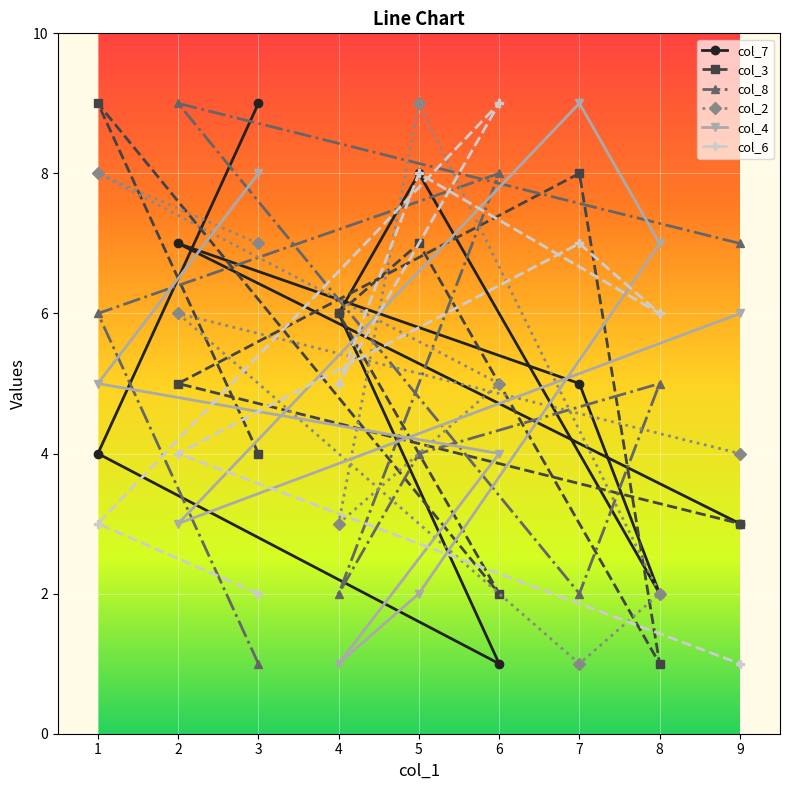

List the labels in order of col_8 value, largest first.

2, 6, 9, 1, 8, 5, 4, 7, 3